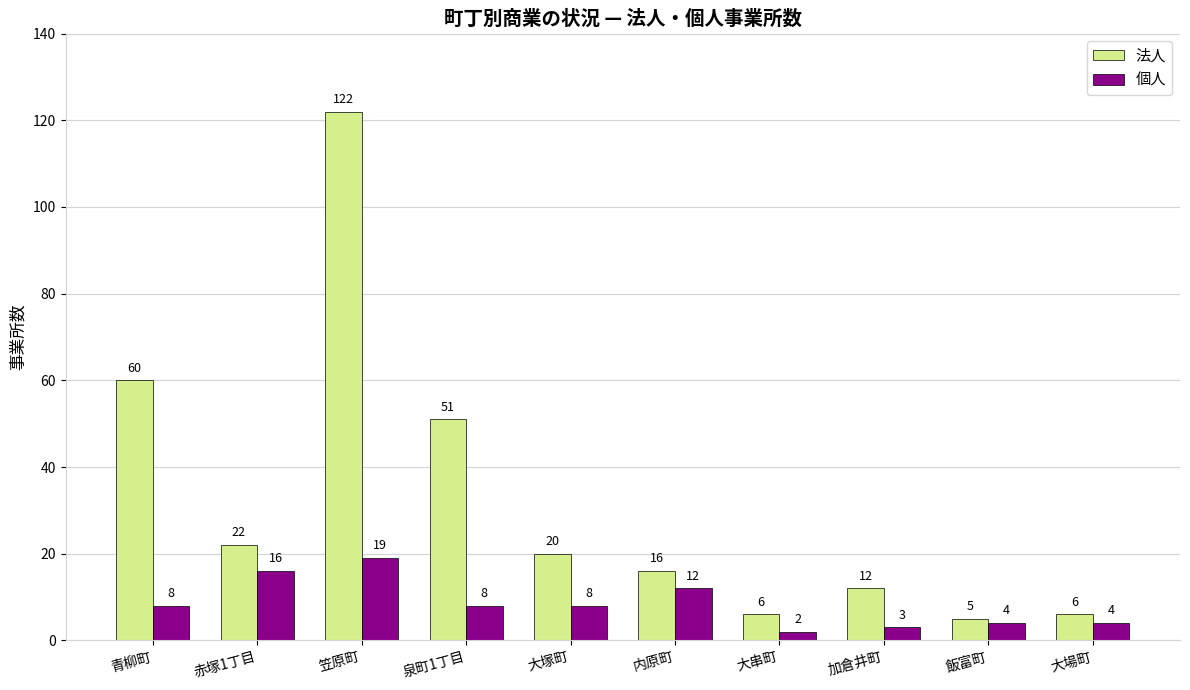

What is the smallest value displayed?

2